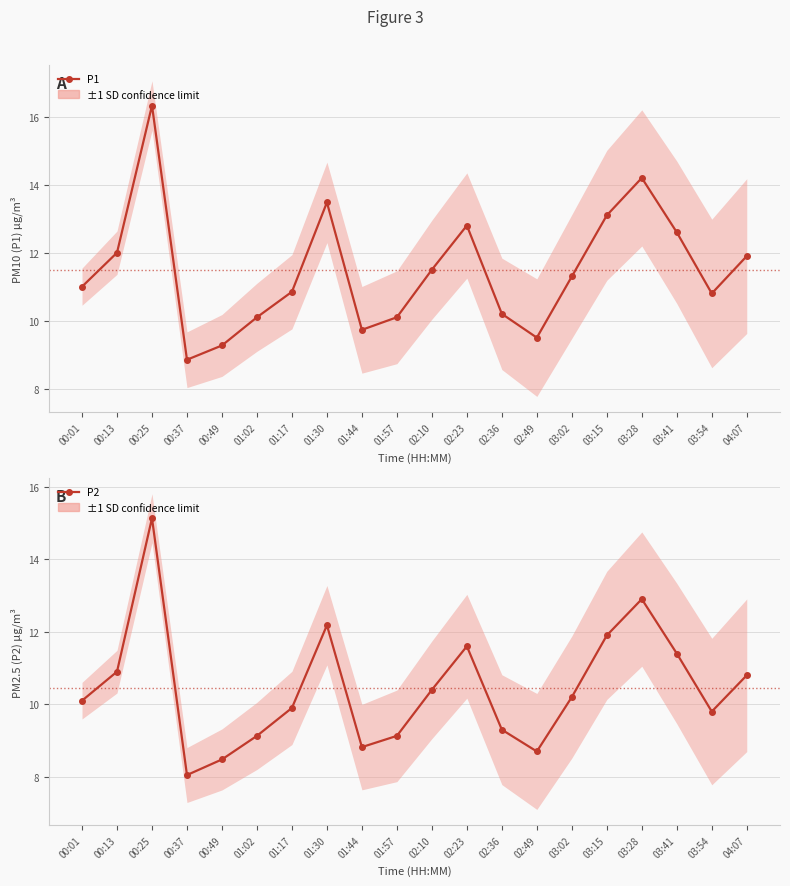

At which category is the sum across all series the highest?

00:25